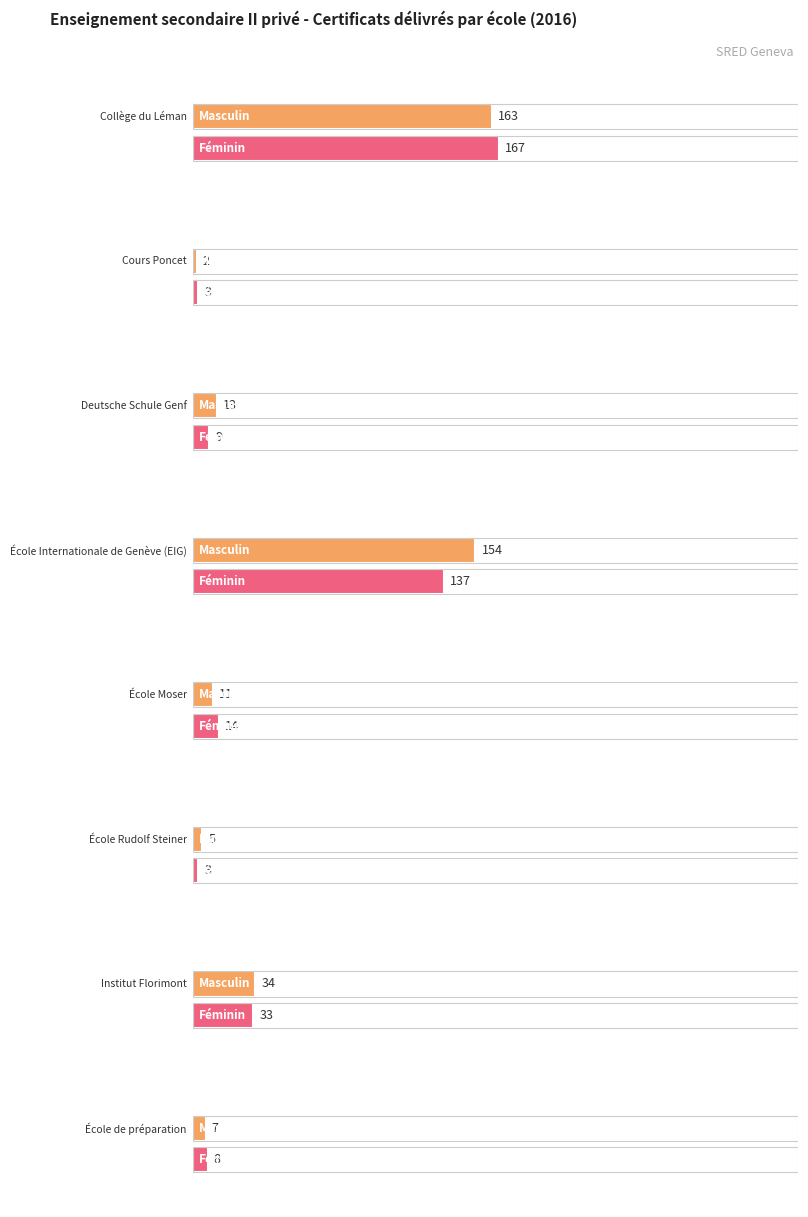

How many values in the Masculin series are below 13?

4